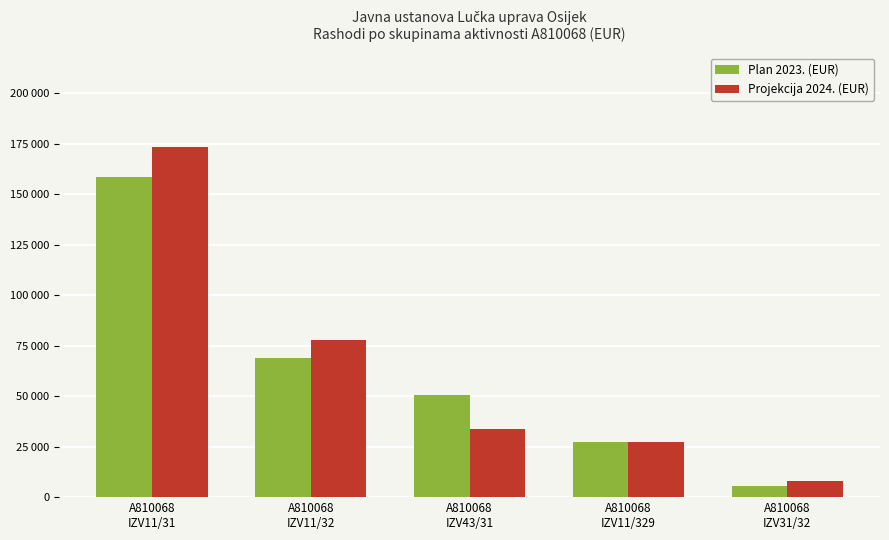

What is the difference between the maximum and second lowest values in the Projekcija 2024. (EUR) series?

146261